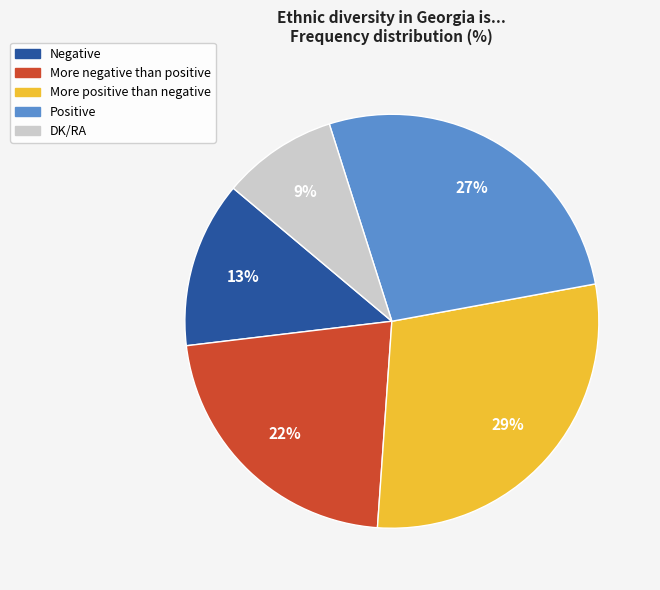

To the nearest percent, what is the difference between the largest and smallest slice percentages?

20%